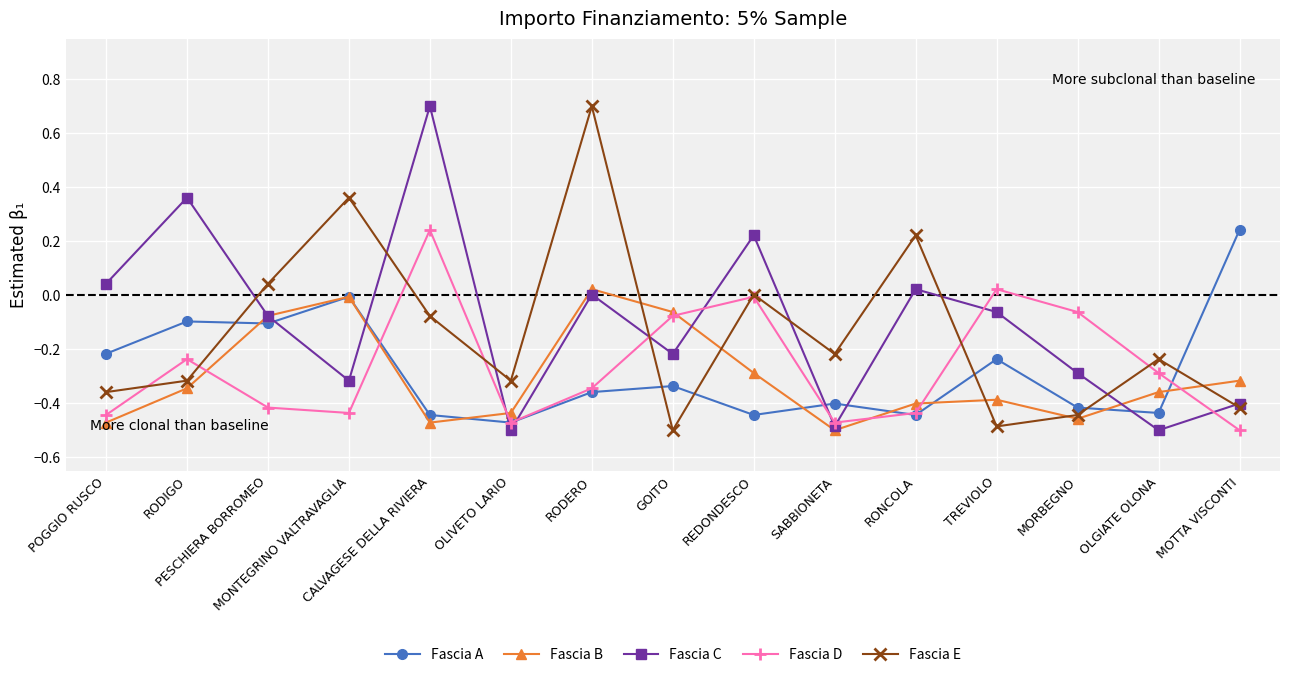

How many intersections are there between Fascia E and Fascia D?

8